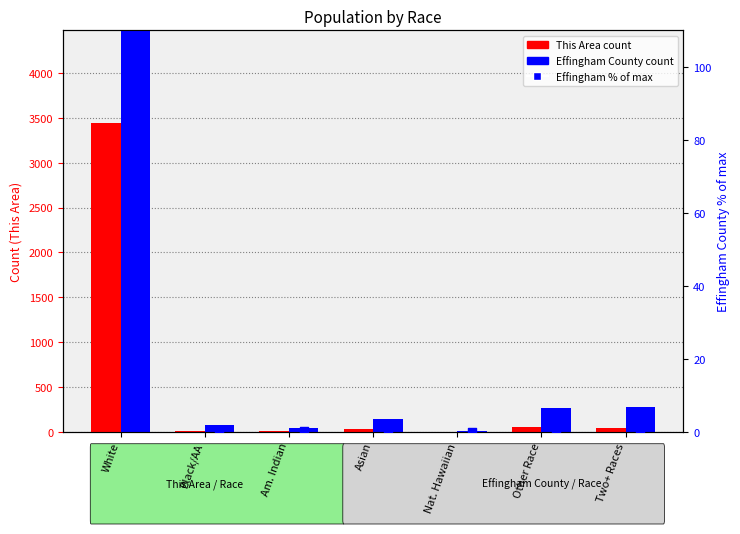

What is the total value across all series at Two+ Races?

324.8